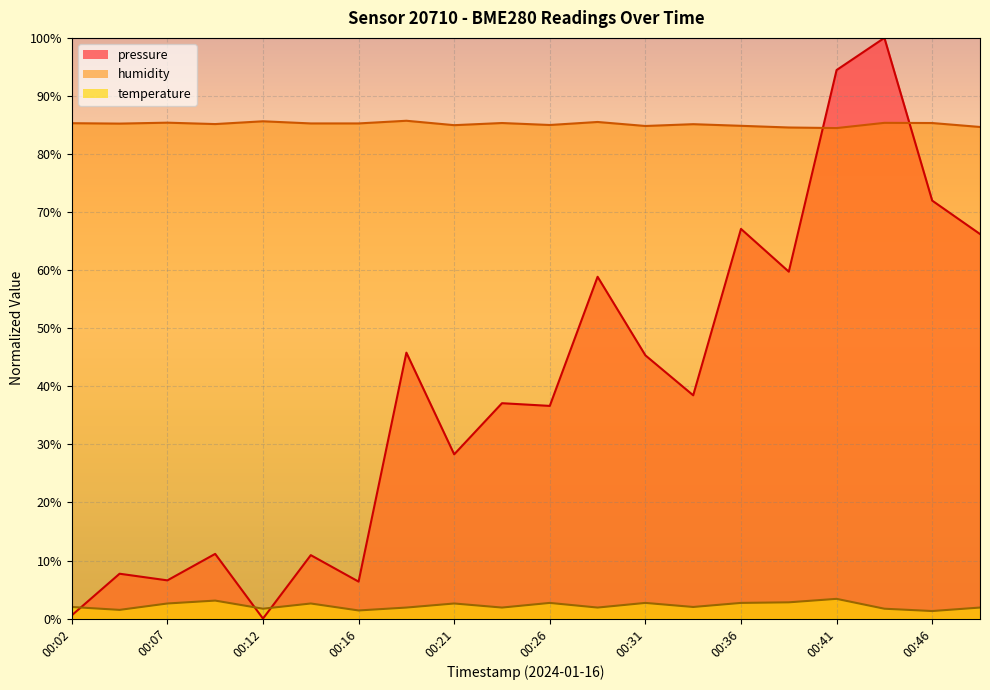

Rank the series at 00:36 from highest to lowest value.

humidity, pressure, temperature